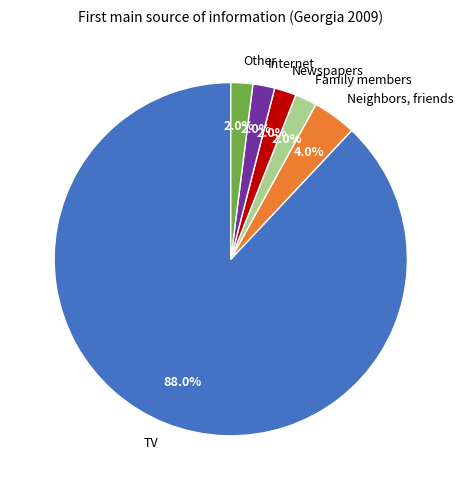

True or false: TV accounts for 76% of the total.

False